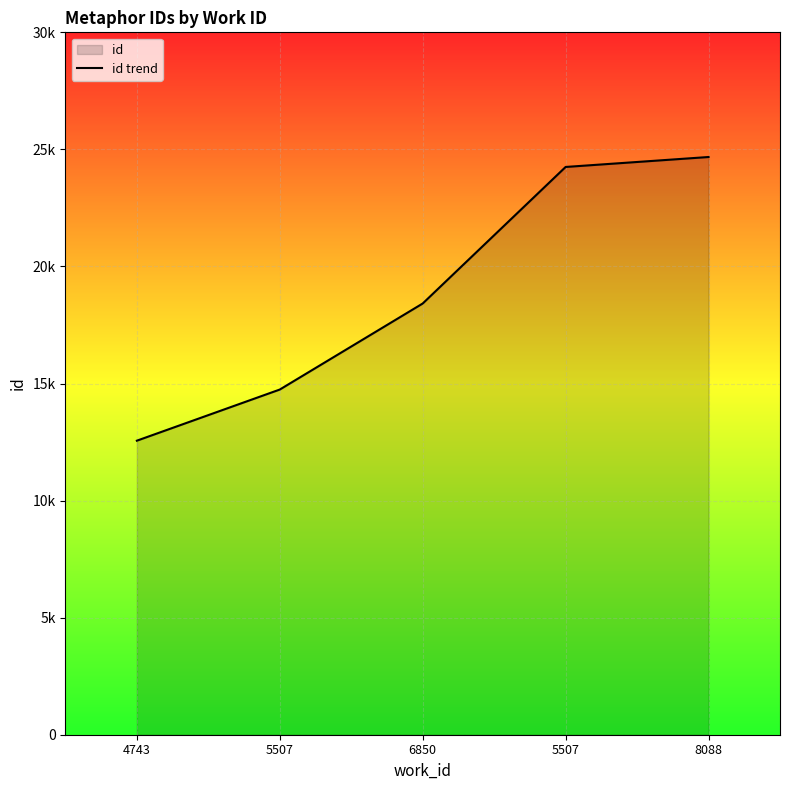

Rank the categories by value from lowest to highest.

4743, 5507, 6850, 5507, 8088